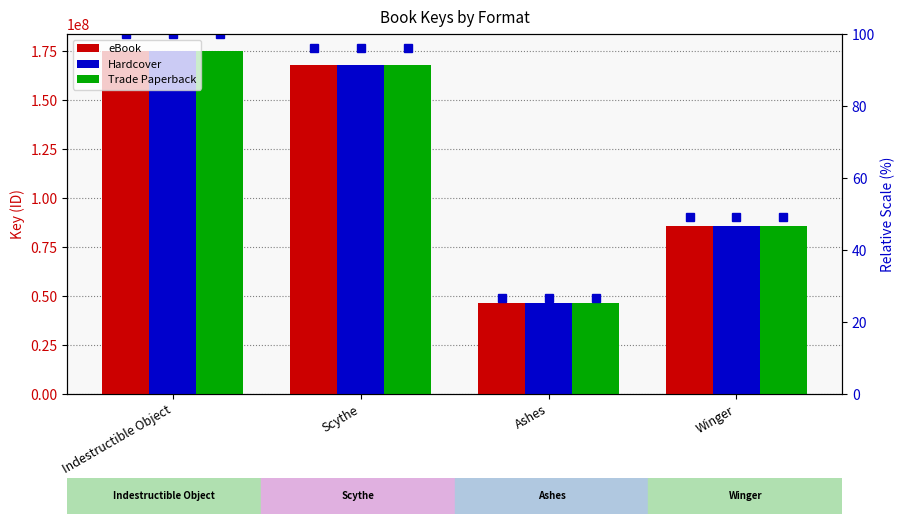

What is the difference between the maximum and minimum values in the Hardcover series?

128573494.0